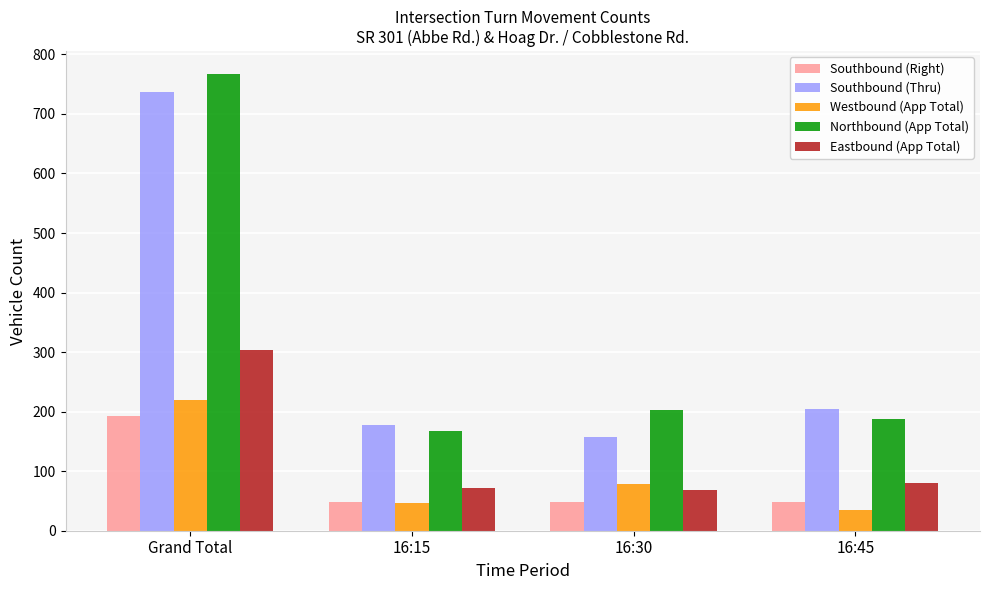

What are all the series names shown in the legend?

Southbound (Right), Southbound (Thru), Westbound (App Total), Northbound (App Total), Eastbound (App Total)